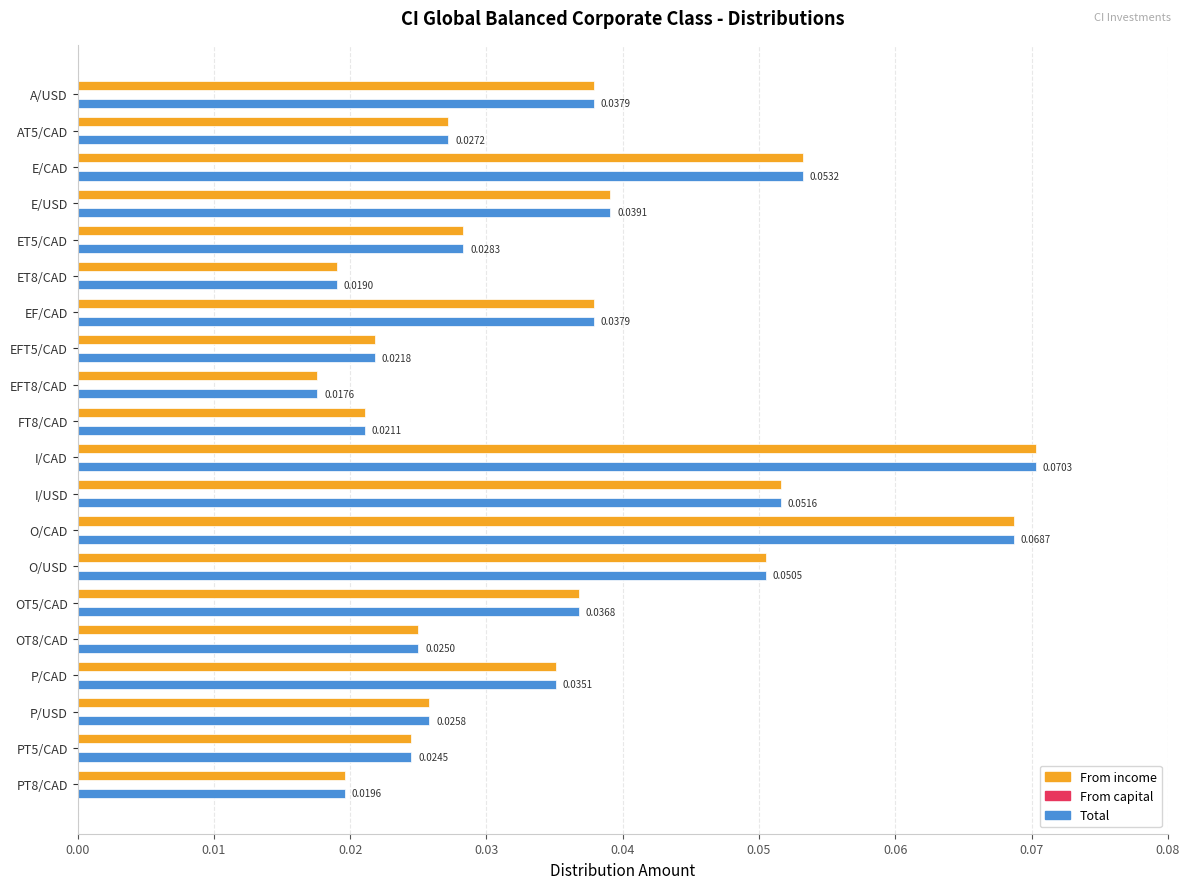

At how many categories does at least one series exceed 0?

20